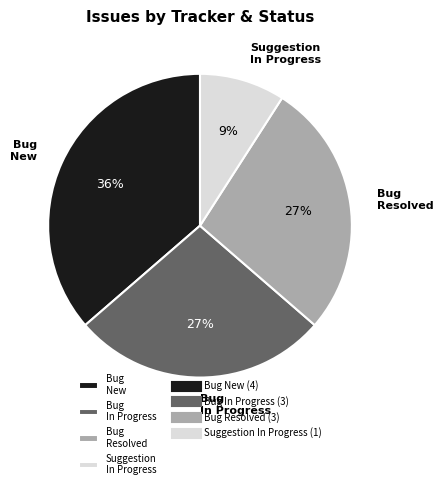

How many segments does this pie chart have?

4